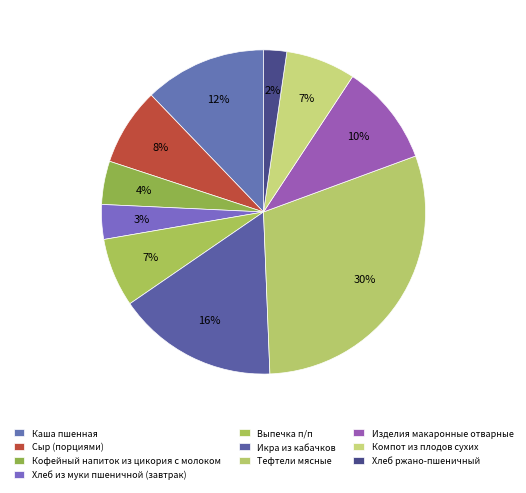

Count the number of slices in the pie.

10